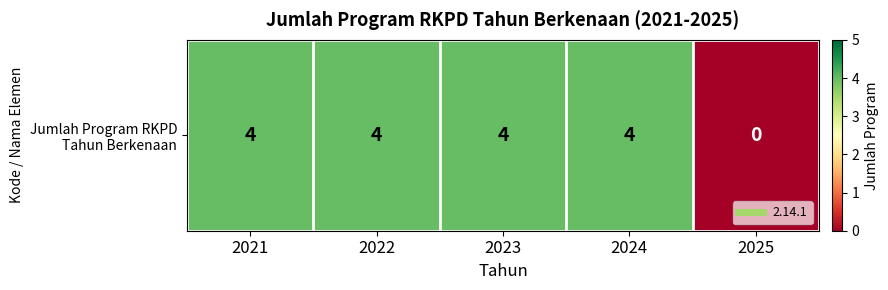

At which label is the value closest to 2?

2021